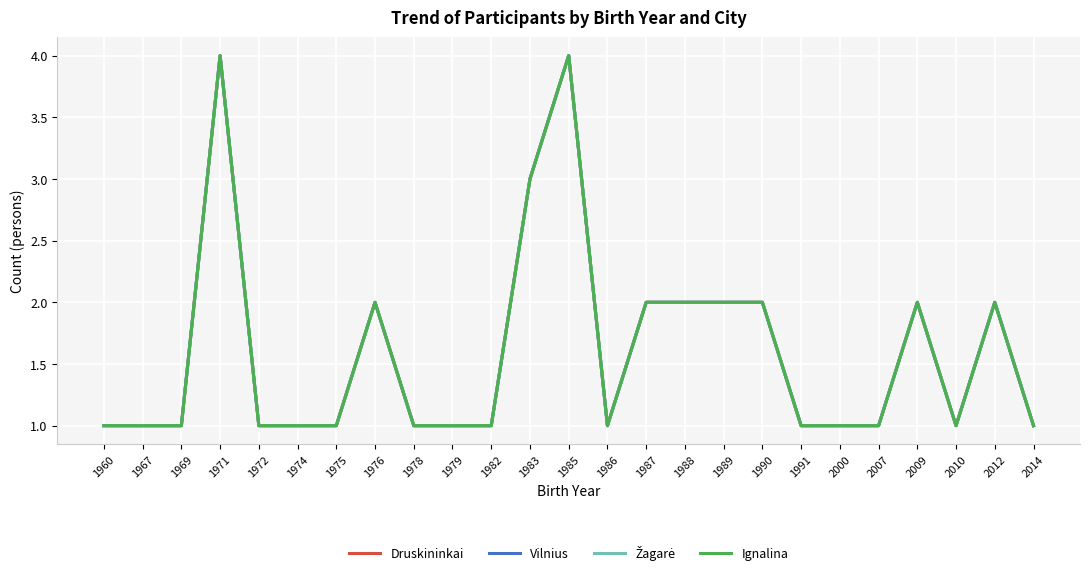

Is it true that Žagarė equals 1 at 1972?

True